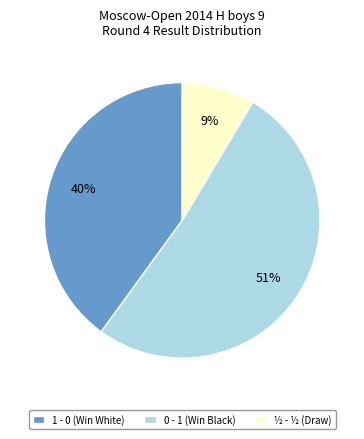

Is it true that 0 - 1 (Win Black) is 46% of the pie?

False